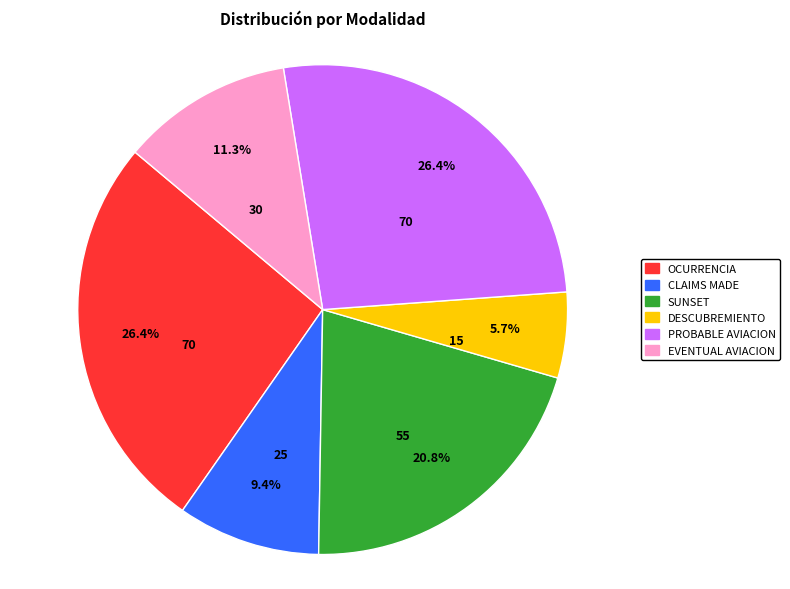

Is there a majority slice in this chart?

No